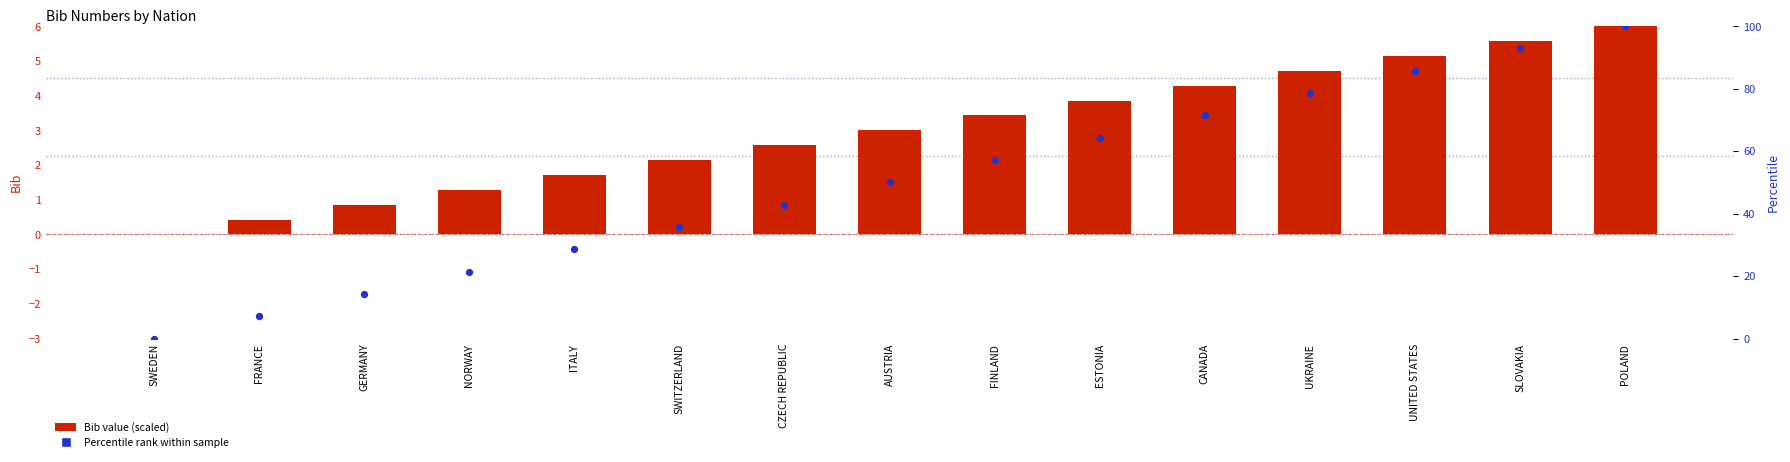

Is the value of Bib (scaled) at CZECH REPUBLIC greater than the value of Percentile rank at FINLAND?

No